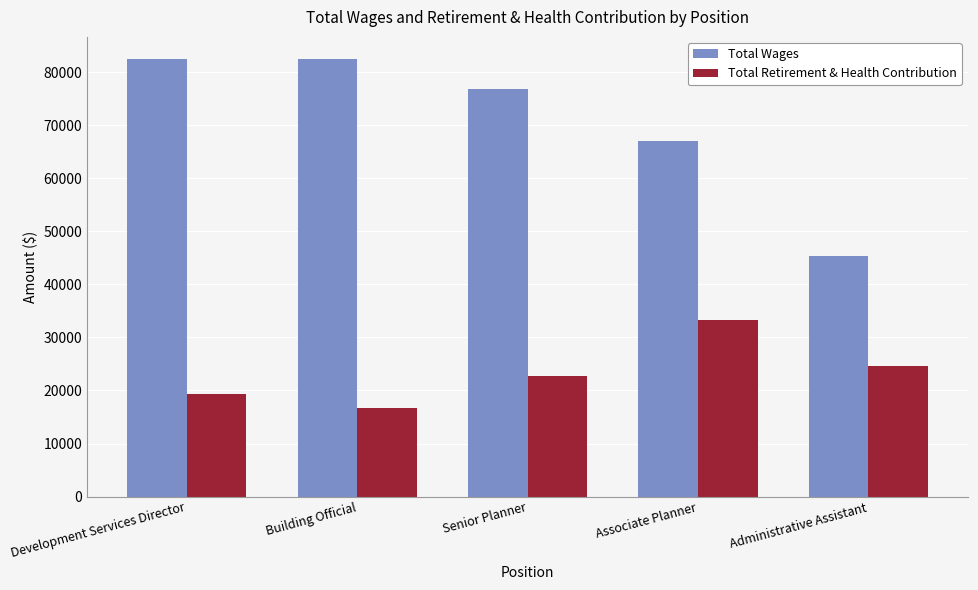

Rank the series by their average value, from highest to lowest.

Total Wages, Total Retirement & Health Contribution